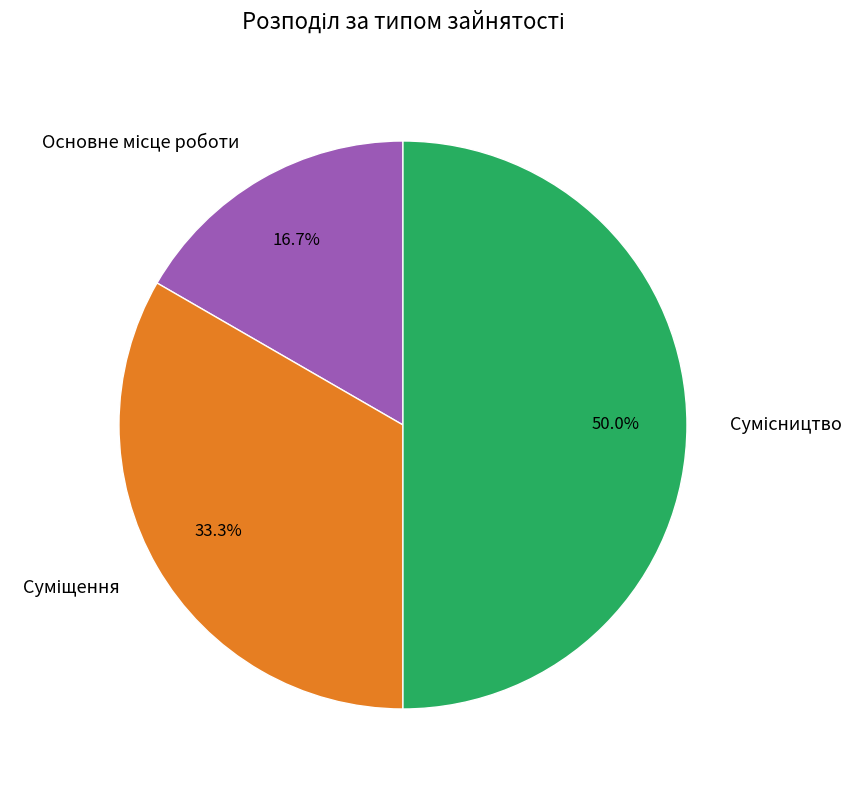

How many slices are in this pie chart?

3